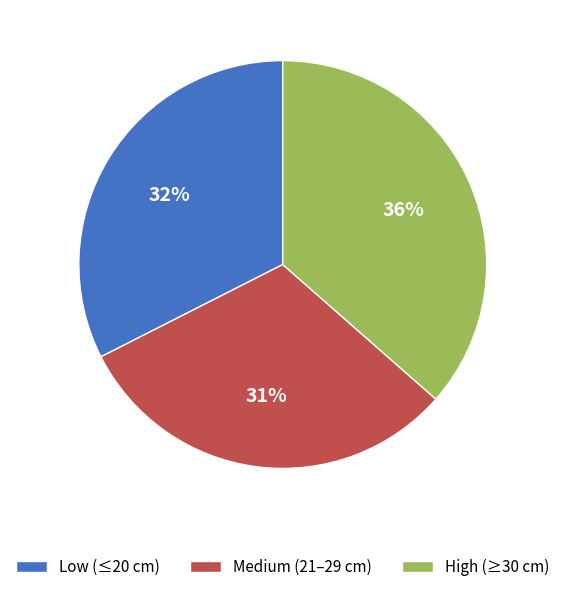

Is there any slice that represents more than half of the pie?

No